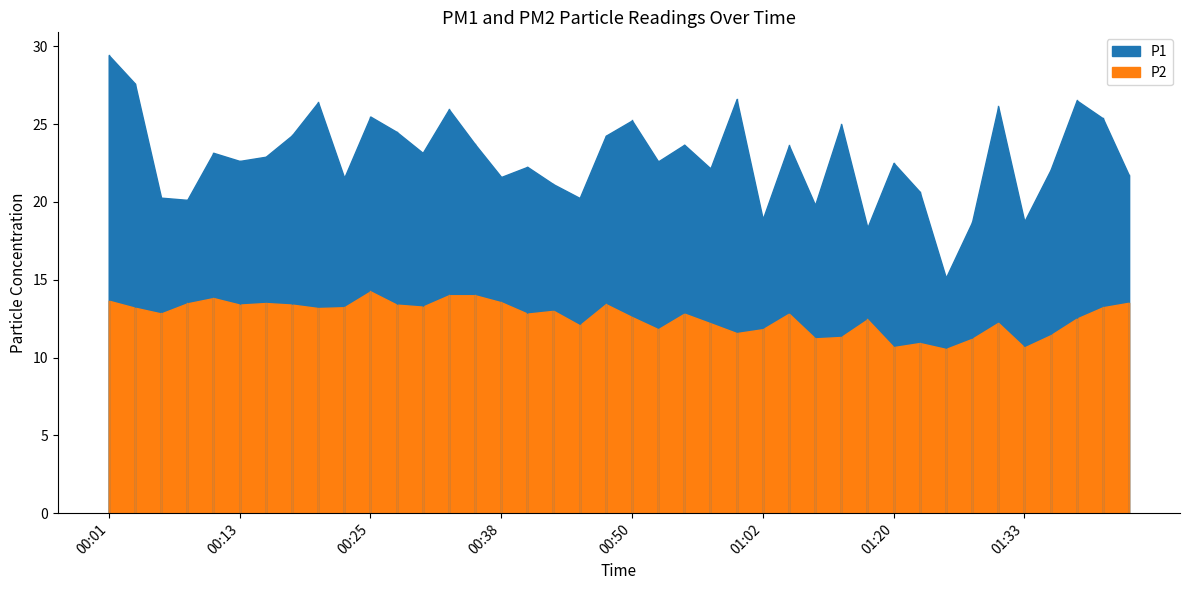

What is the difference between the second highest and second lowest values in the P1 series?

9.2